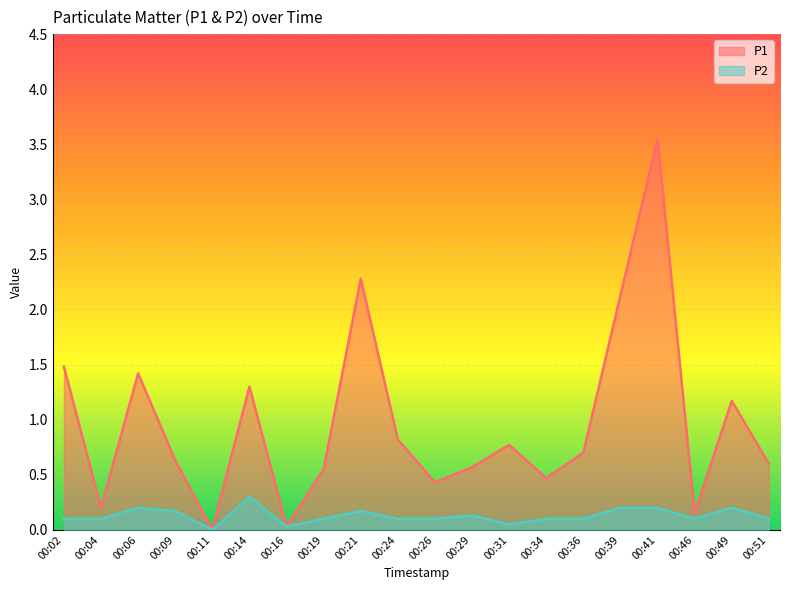

The value of P2 at 00:51 is 0.2. True or false?

False